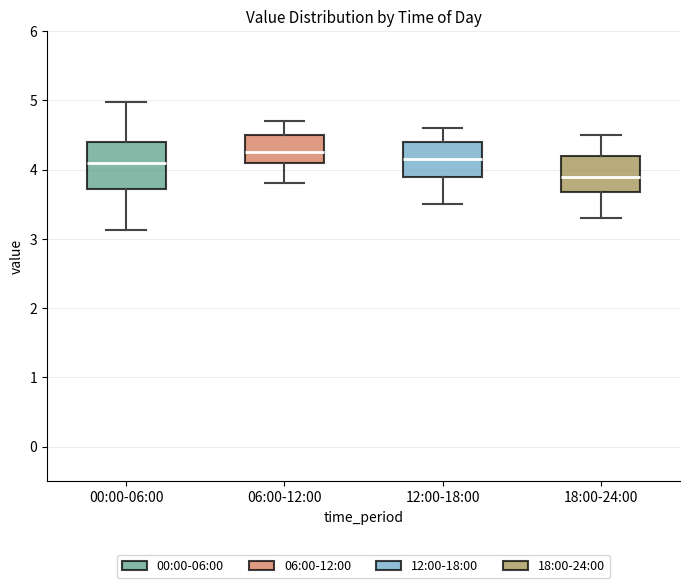

Reading left to right, transcribe this box plot: for each box, give where its median line is, the range the box spans, and where its two whiskers end, as read against the y-axis. The values are not printed on the chart, so give them approximately, as read against the axis.

00:00-06:00: median 4.1, box 3.7 to 4.4, whiskers 3.1 to 5.0
06:00-12:00: median 4.3, box 4.1 to 4.5, whiskers 3.8 to 4.7
12:00-18:00: median 4.2, box 3.9 to 4.4, whiskers 3.5 to 4.6
18:00-24:00: median 3.9, box 3.7 to 4.2, whiskers 3.3 to 4.5